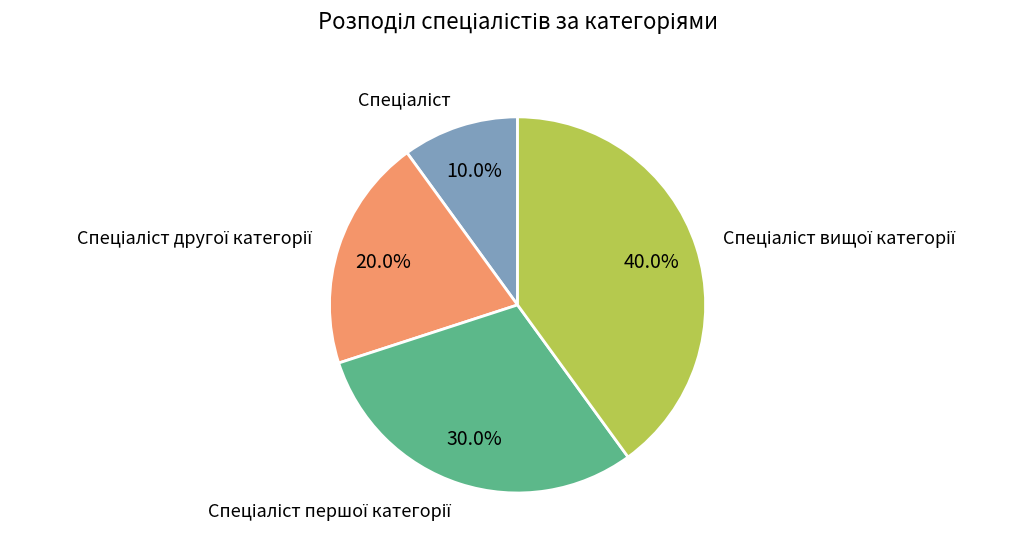

Does any single category account for the majority?

No